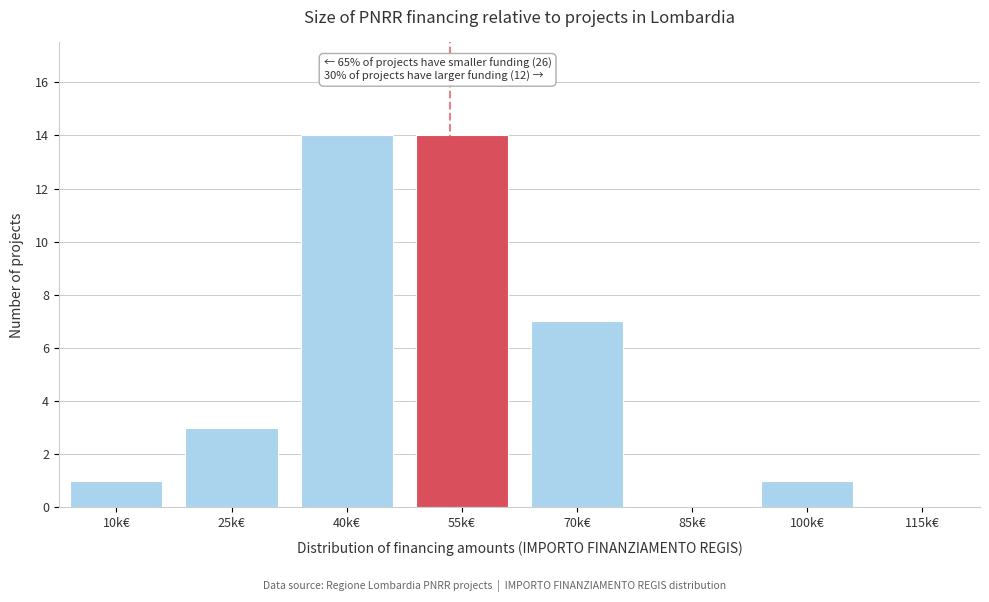

Reading left to right, what are all the values shown in this chart?

10k€=1	25k€=3	40k€=14	55k€=14	70k€=7	85k€=0	100k€=1	115k€=0